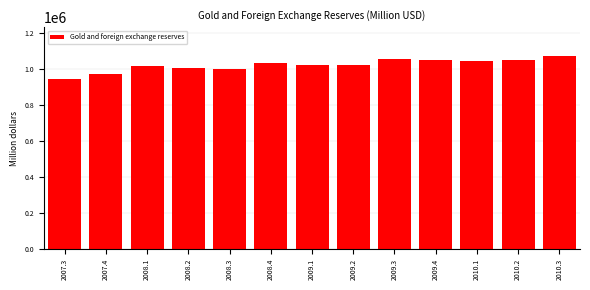

The value at 2008.3 is 995890. True or false?

True